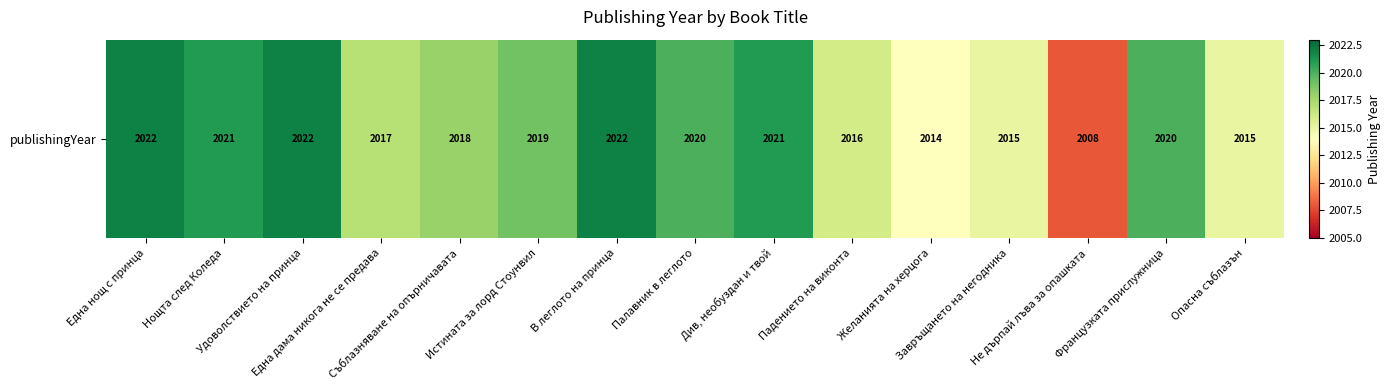

Reading left to right, list all the values displayed in this chart.

Една нощ с принца=2022	Нощта след Коледа=2021	Удоволствието на принца=2022	Една дама никога не се предава=2017	Съблазняване на опърничавата=2018	Истината за лорд Стоунвил=2019	В леглото на принца=2022	Палавник в леглото=2020	Див, необуздан и твой=2021	Падението на виконта=2016	Желанията на херцога=2014	Завръщането на негодника=2015	Не дърпай лъва за опашката=2008	Французката прислужница=2020	Опасна съблазън=2015